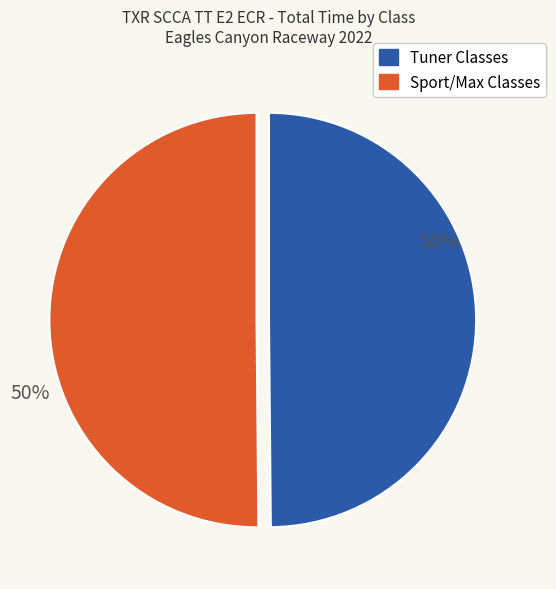

How many slices are in this pie chart?

2